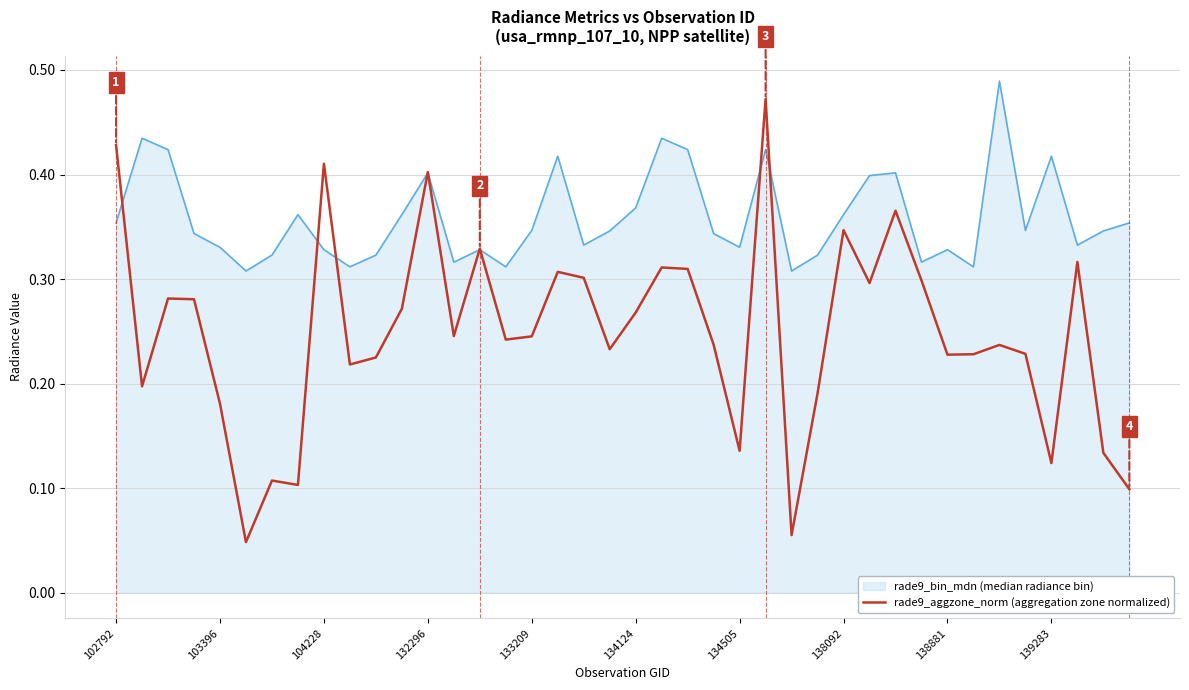

Which series has the widest spread of values?

rade9_aggzone_norm (aggregation zone normalized)